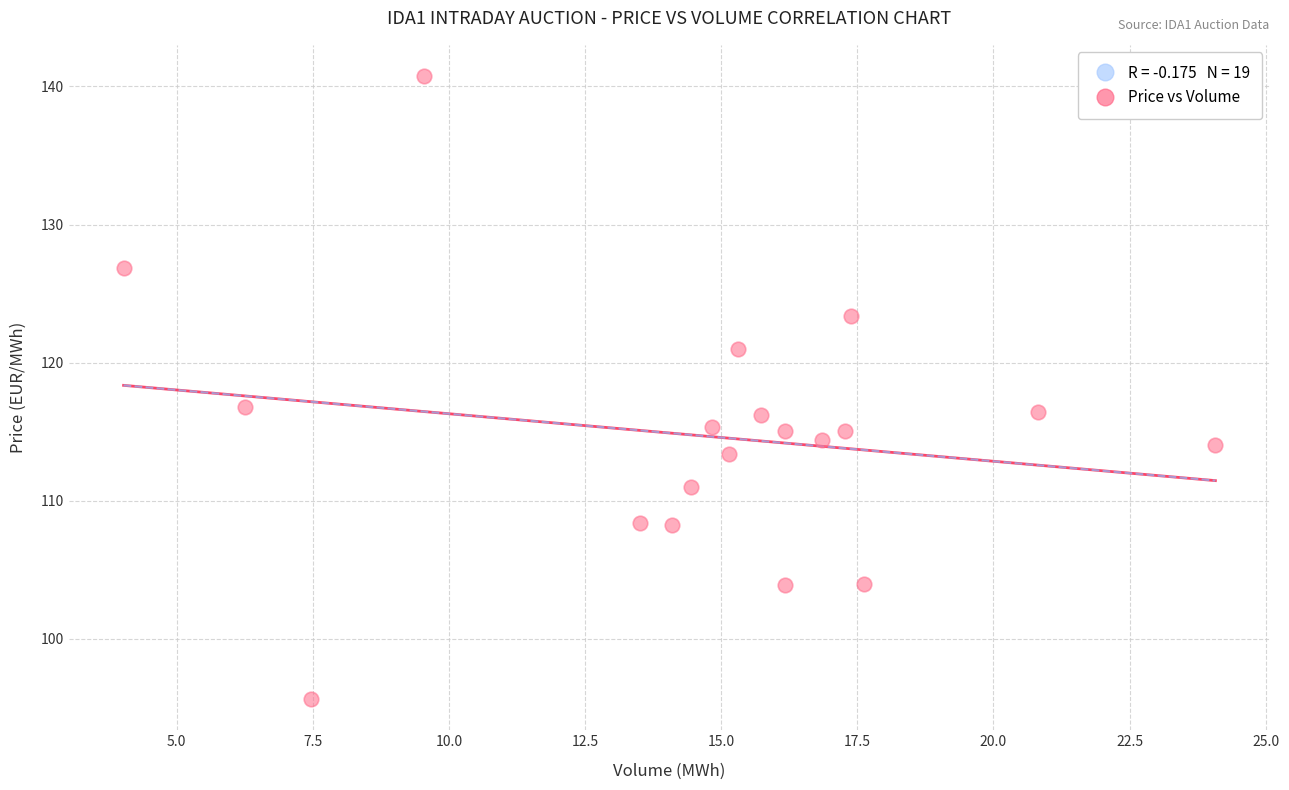

What is the range of X values (max minus min)?

20.0